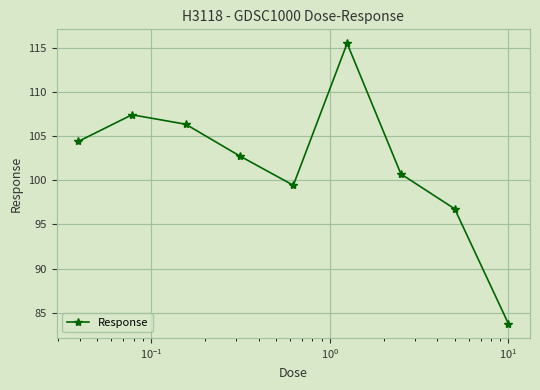

Is this an area chart (filled region under the line)?

No